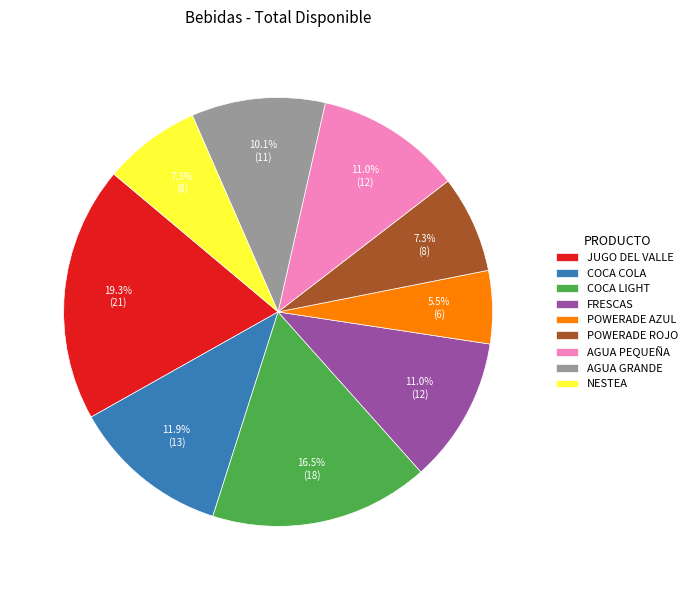

Count the number of slices in the pie.

9